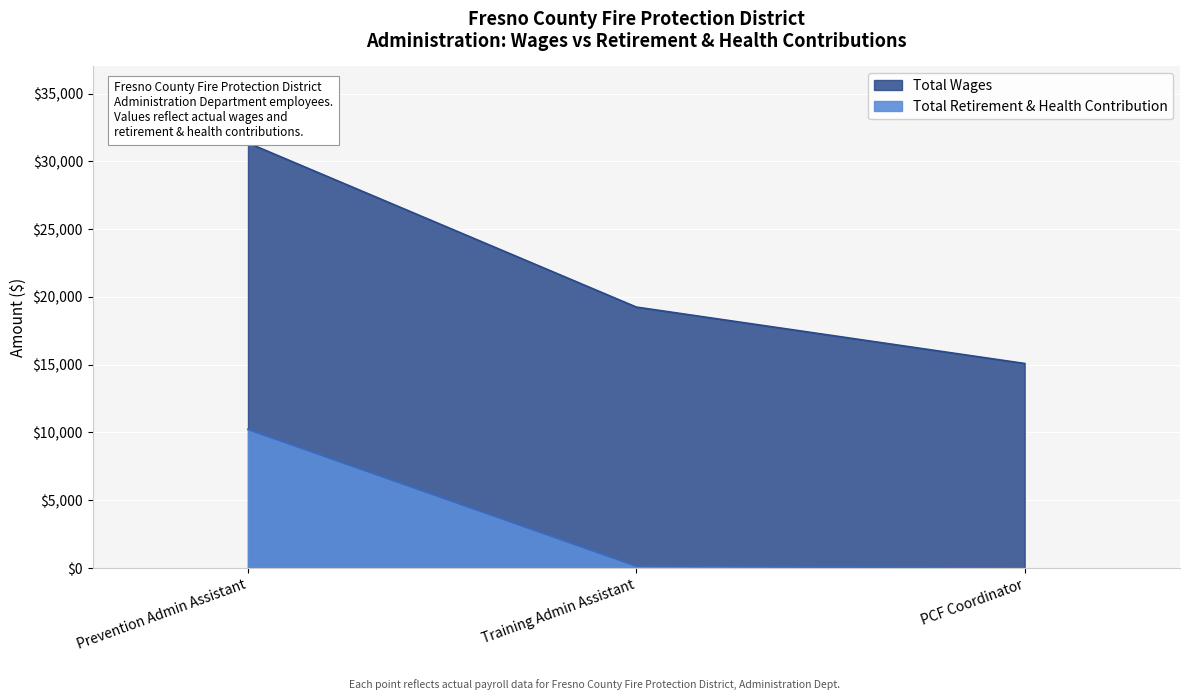

Reading left to right, extract all data points from this chart.

10231	148	0